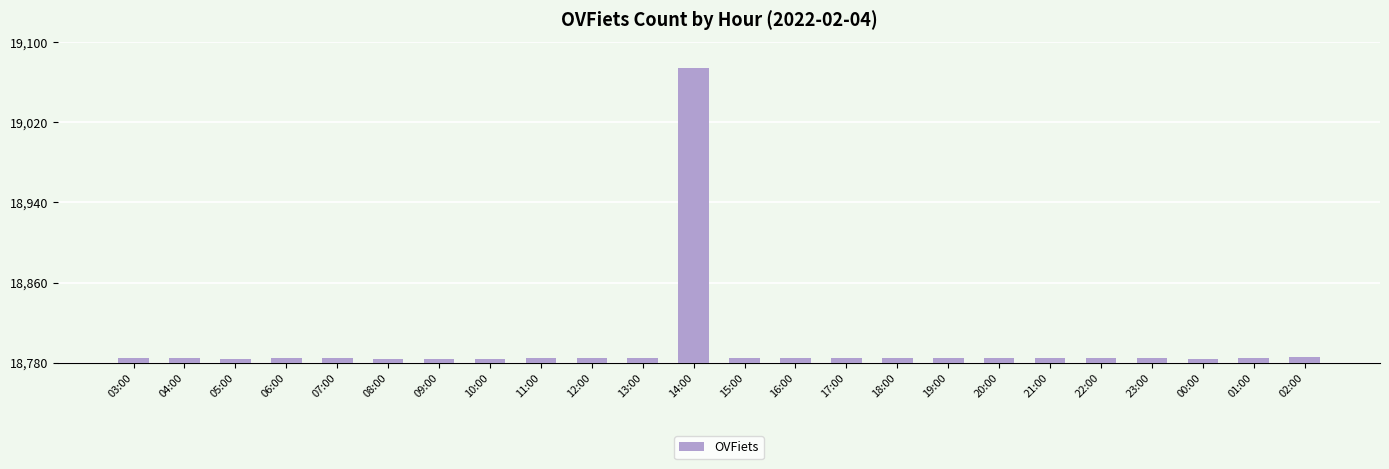

What is the minimum value shown in the chart?

18784